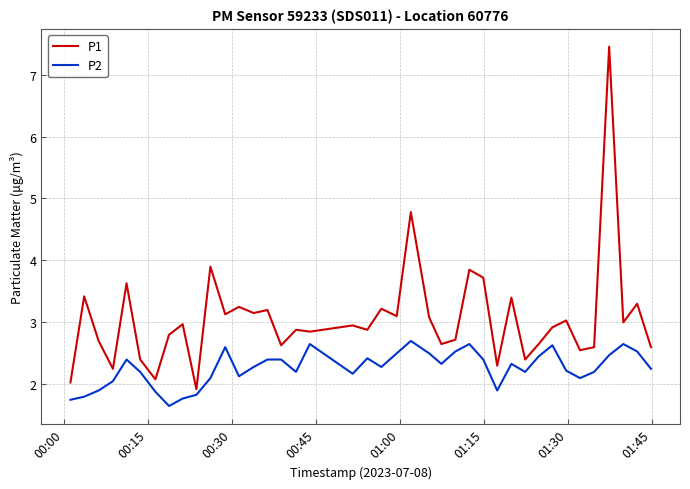

What is the highest value of the P2 series?

2.7